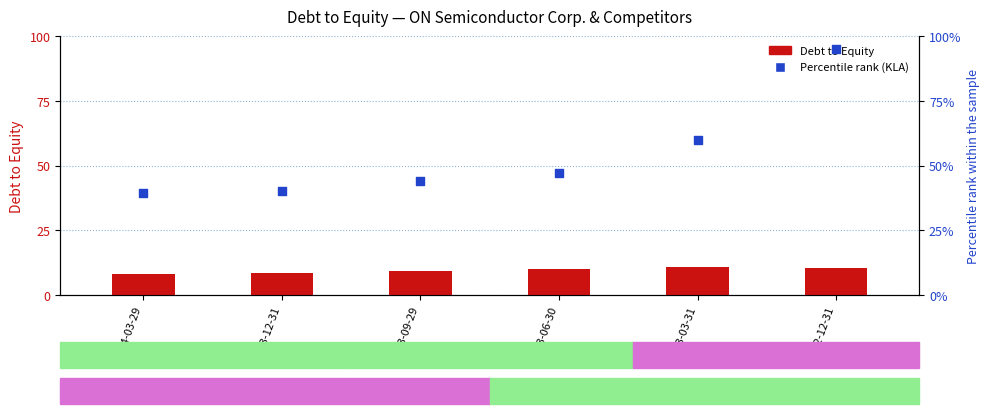

Which series contains the lowest Y value?

Debt to Equity (ON Semi)